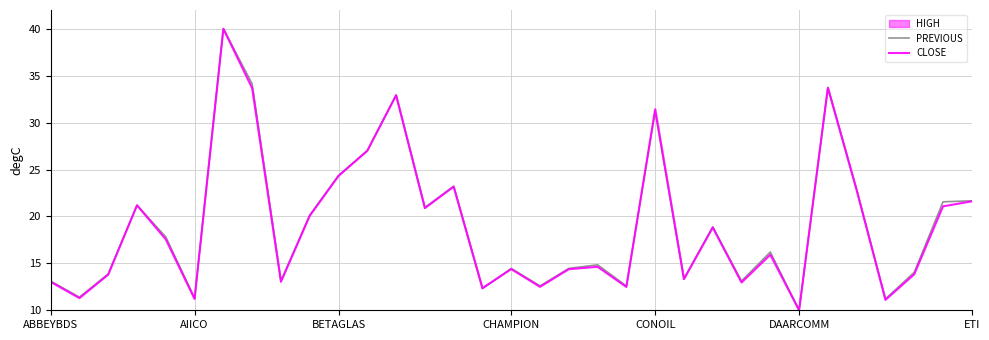

The CLOSE series shows 6.8 at 8. True or false?

False